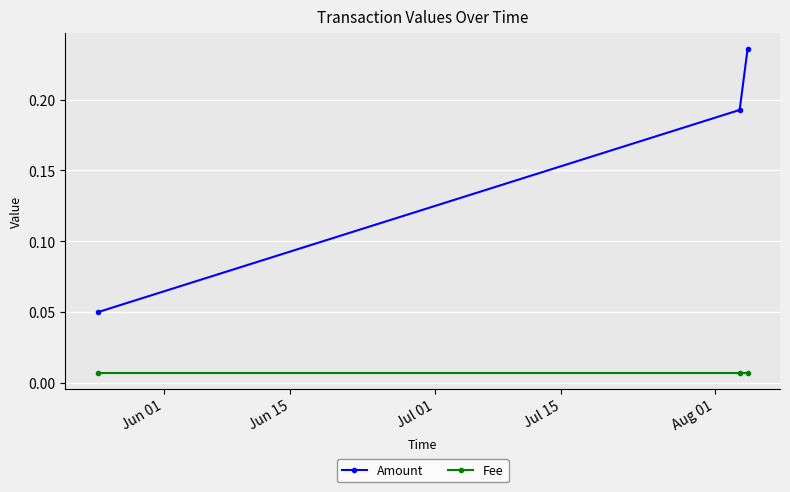

List the series in order of their overall mean, lowest first.

Fee, Amount